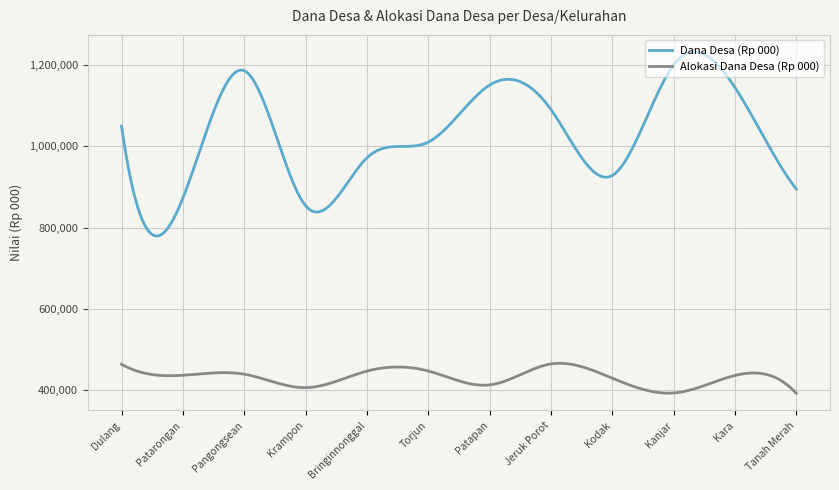

Which series has the largest total across all categories?

Dana Desa (Rp 000)